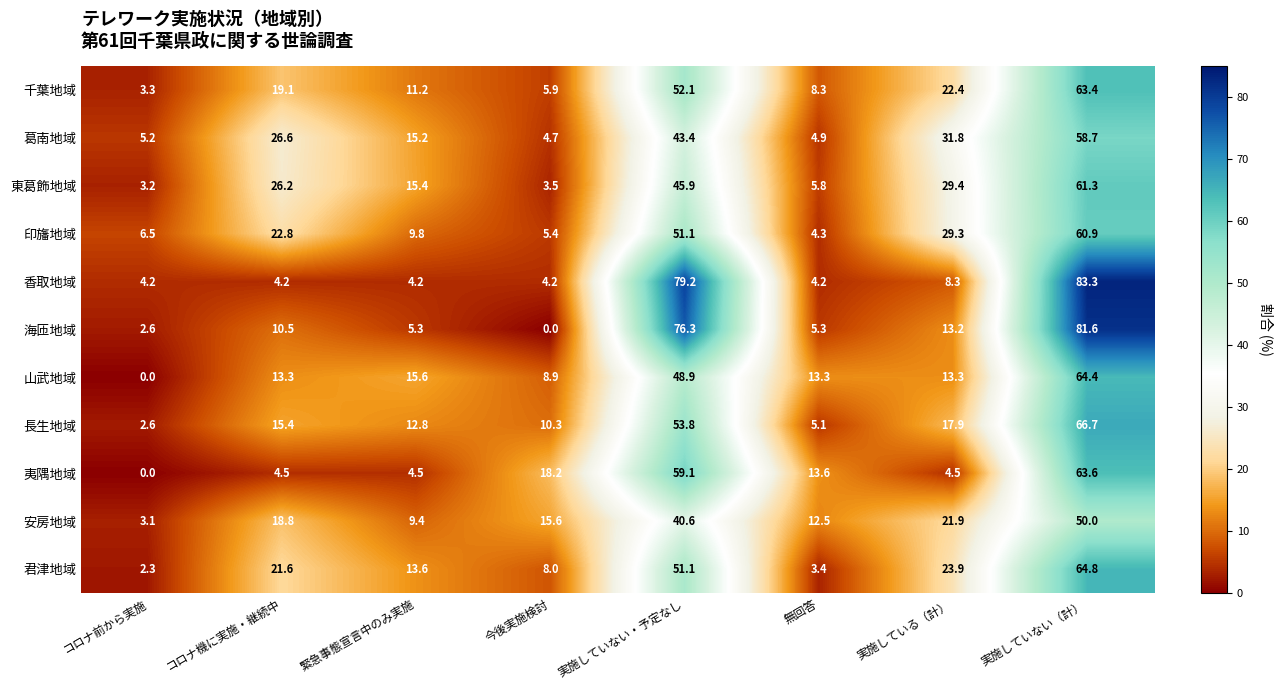

How many values in the 葛南地域 series are below 26?

4